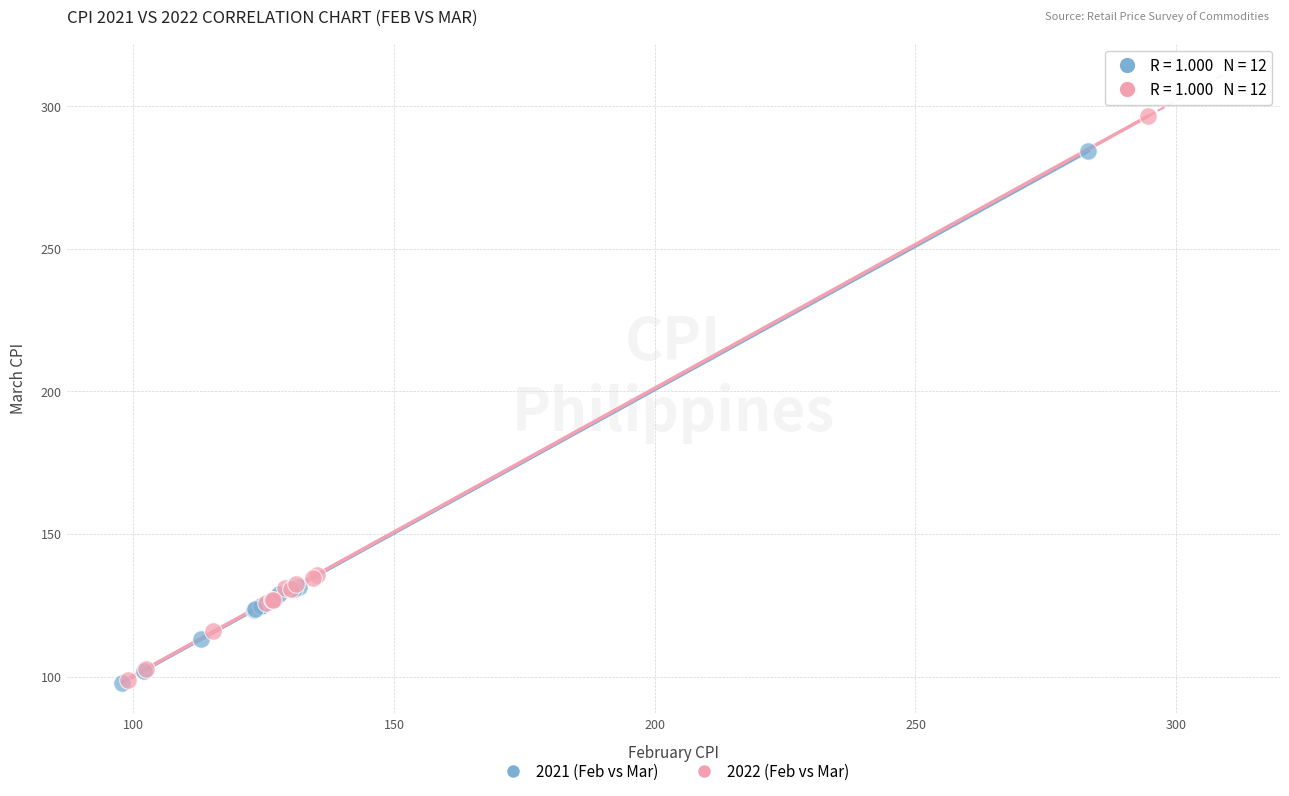

Which series has the largest Y range (max minus min)?

2022 (Feb vs Mar)